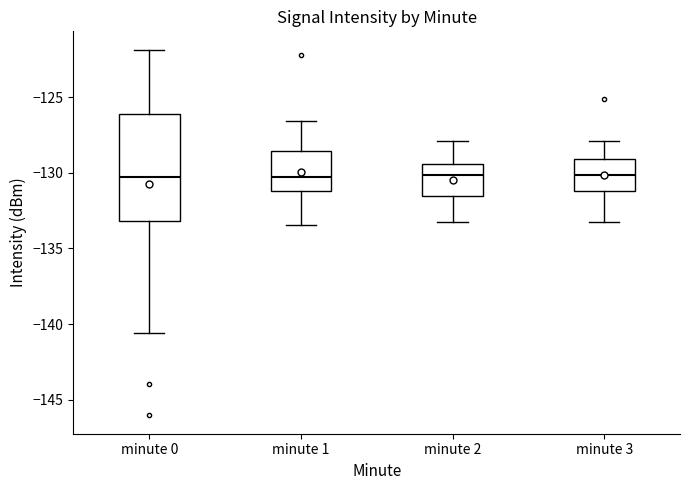

Where is the lower edge of the box for minute 3 on the y-axis? The values are not printed on the chart, so give them approximately, as read against the axis.

-131.0